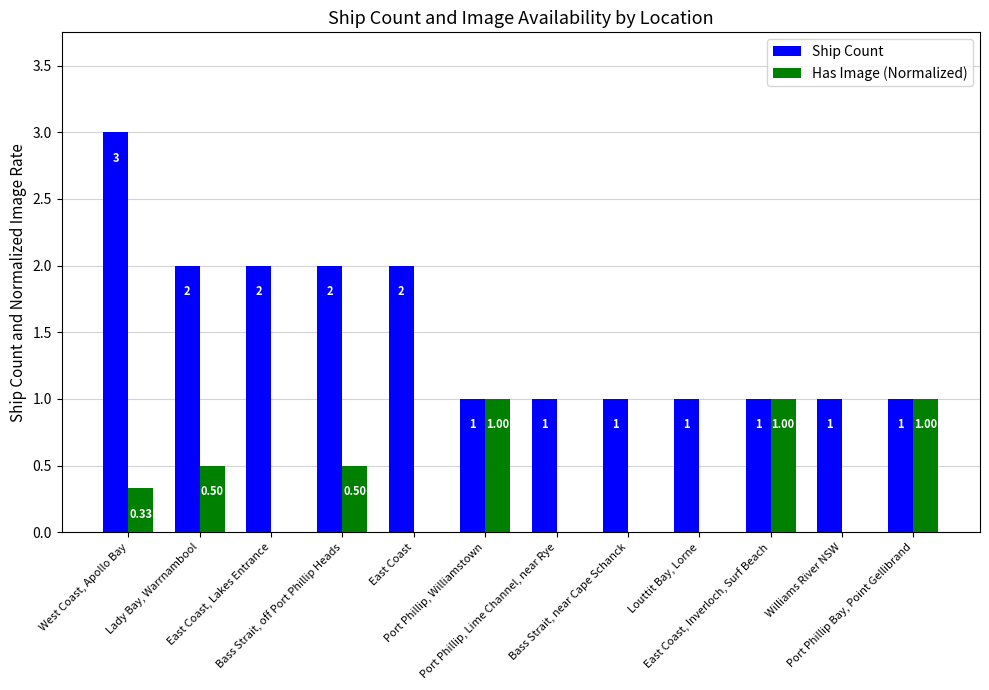

What is the average value of the Has Image (Normalized) series?

0.4